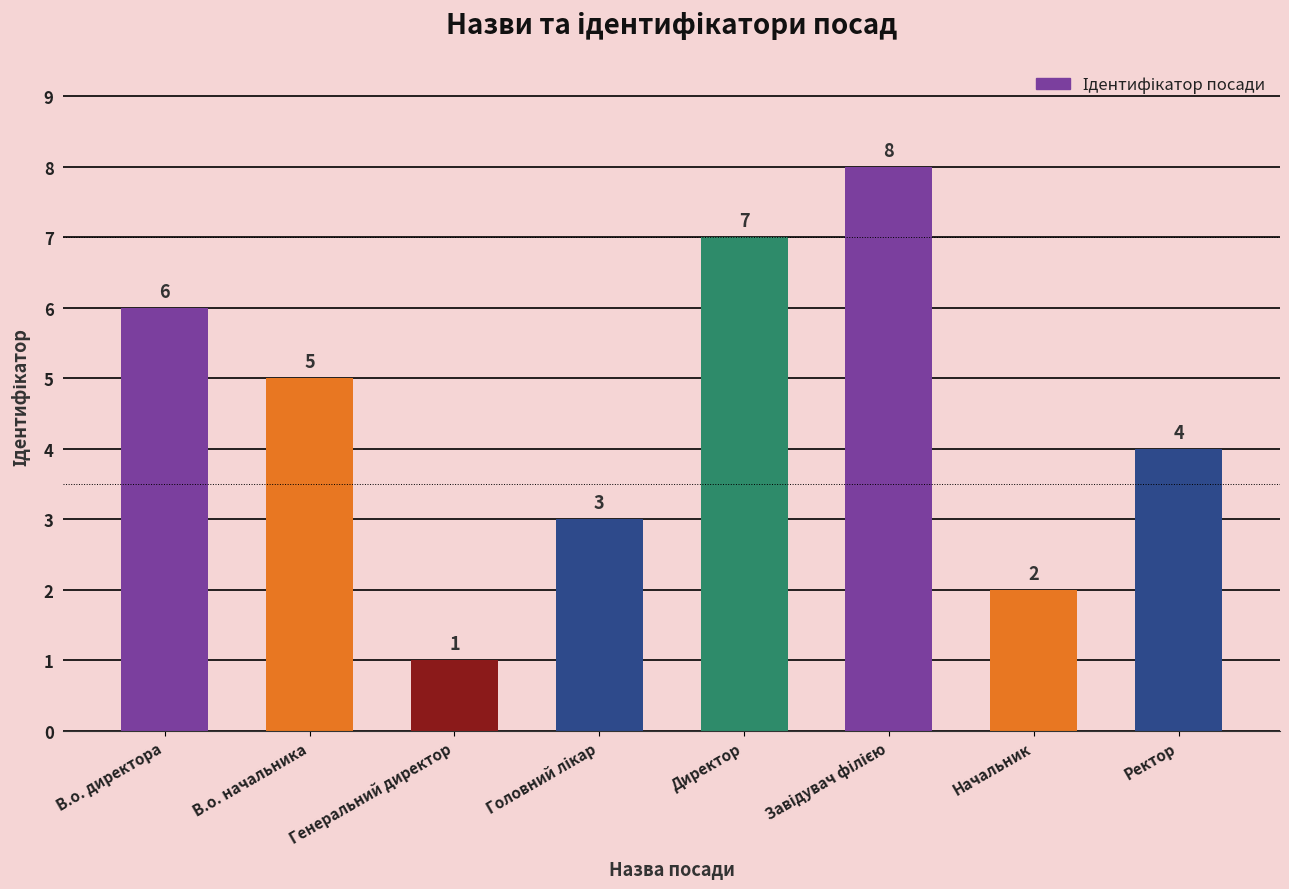

The value at В.о. директора is 6. True or false?

True